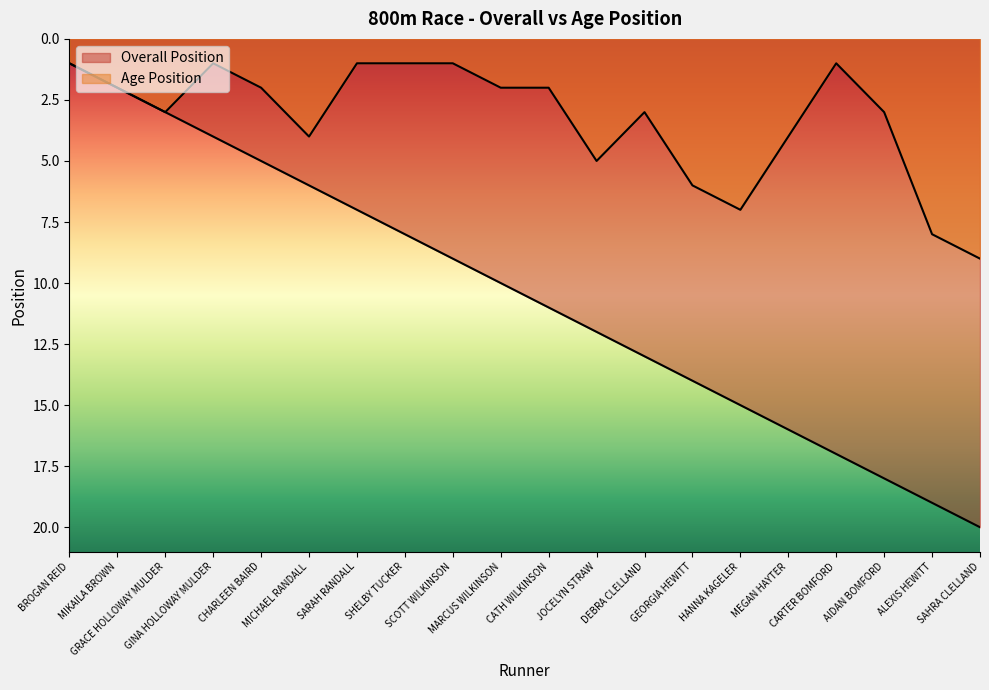

True or false: Overall Position and Age Position intersect in this chart.

False